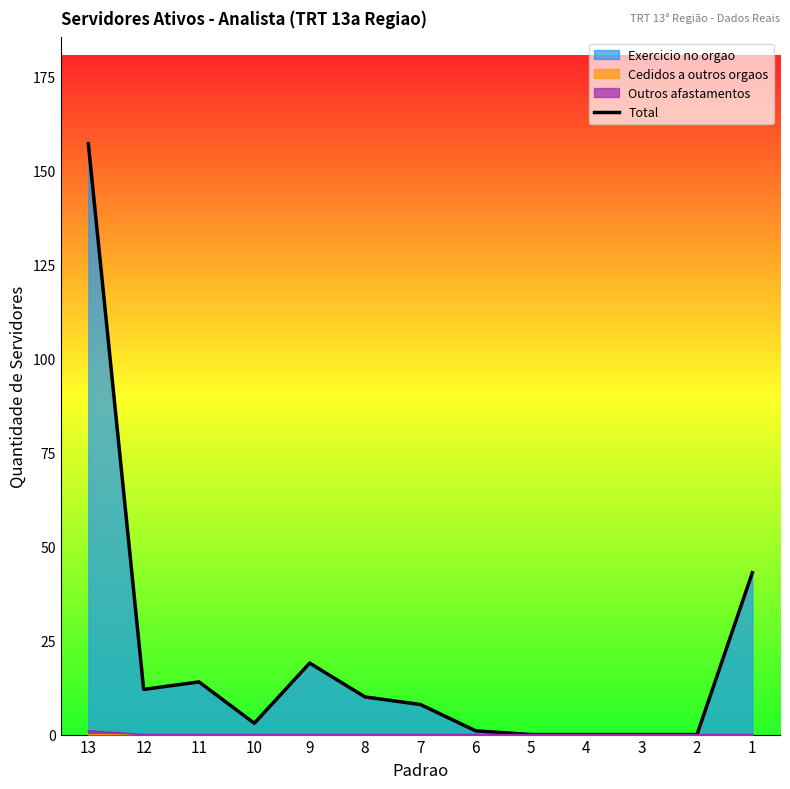

What is the change in value from 12 to 9?

+7